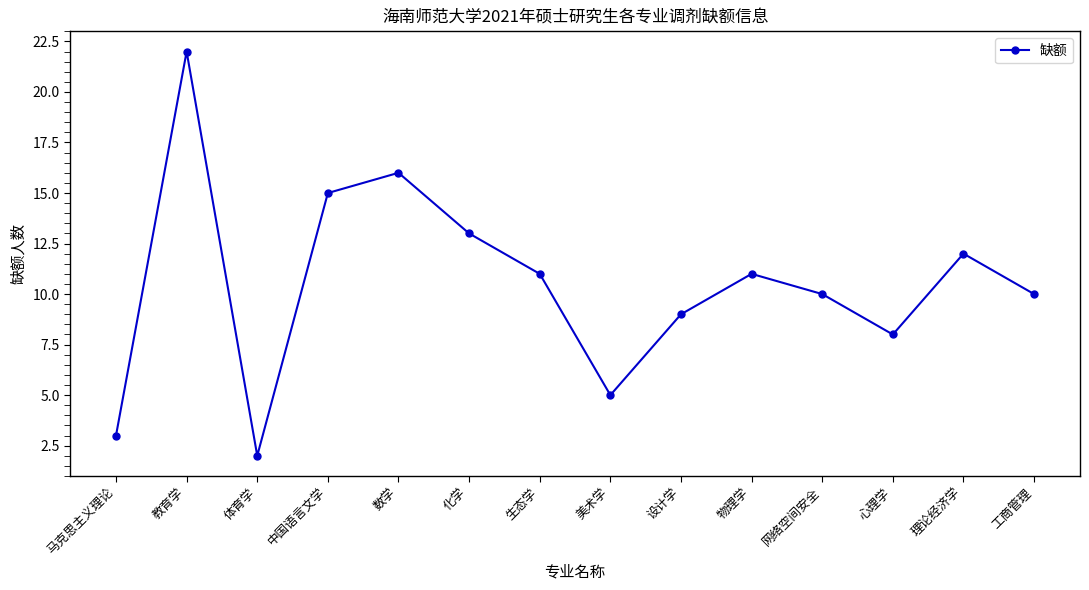

Where is the first local minimum?

体育学